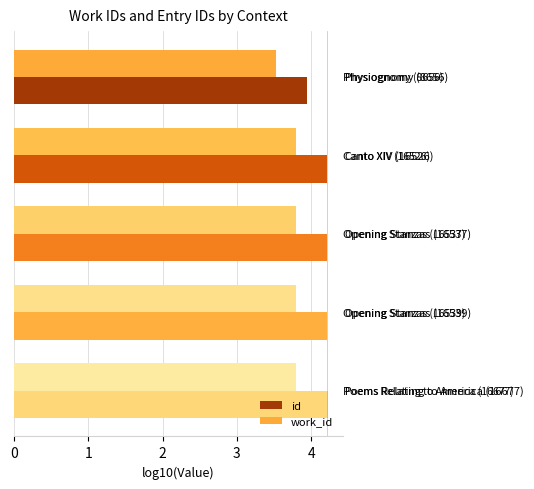

What is the maximum value shown in the chart?

4.2